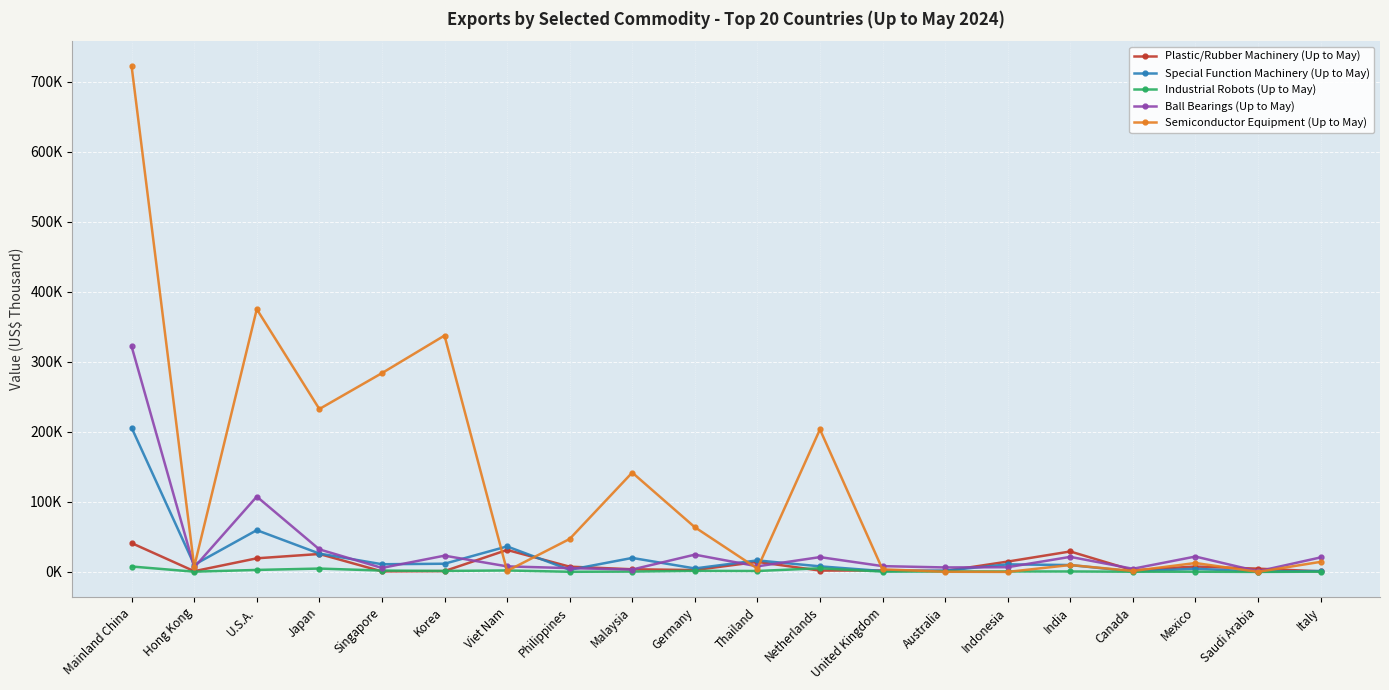

In Semiconductor Equipment (Up to May), how many points are lower than both neighbors (excluding endpoints)?

7